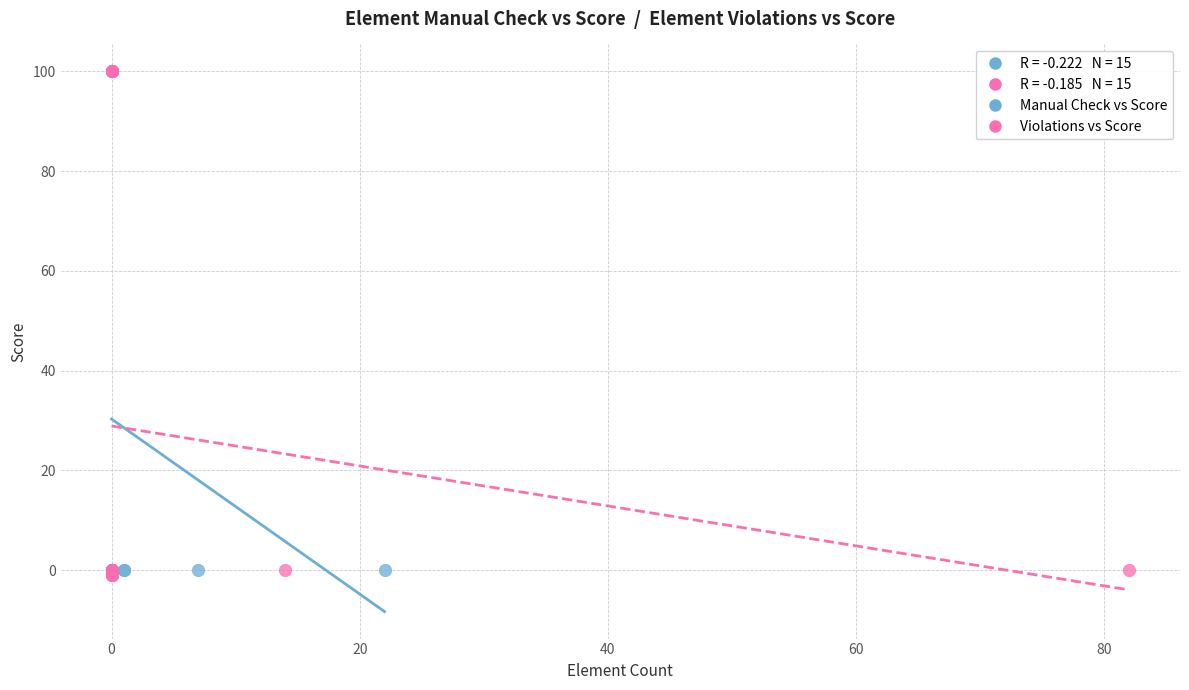

Which series reaches the minimum Y coordinate?

Violations vs Score